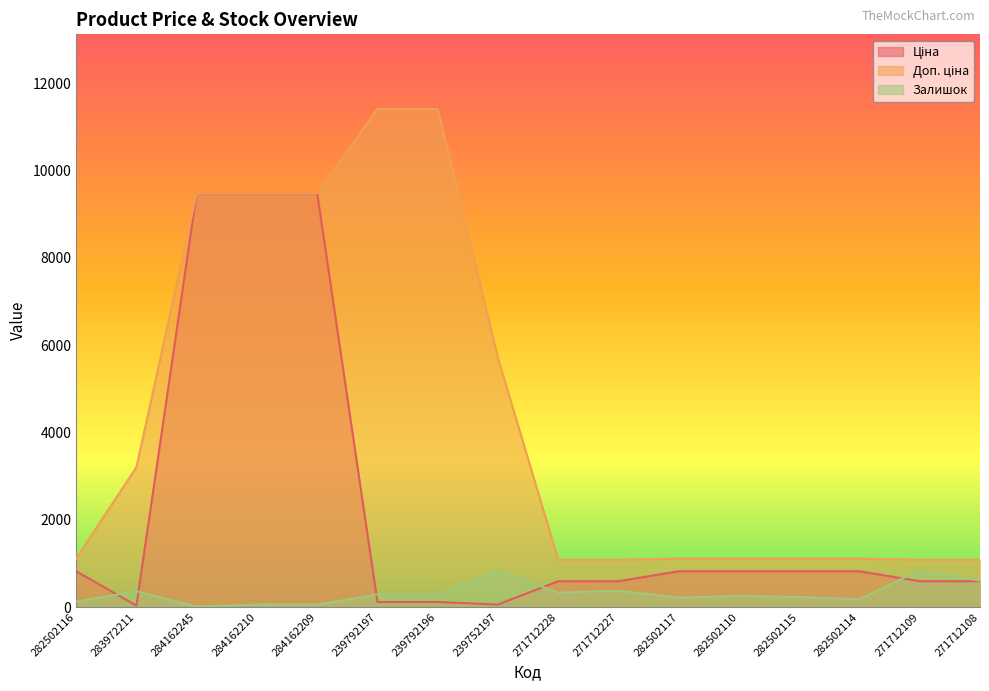

What is the label of the 2nd point from the left?

283972211